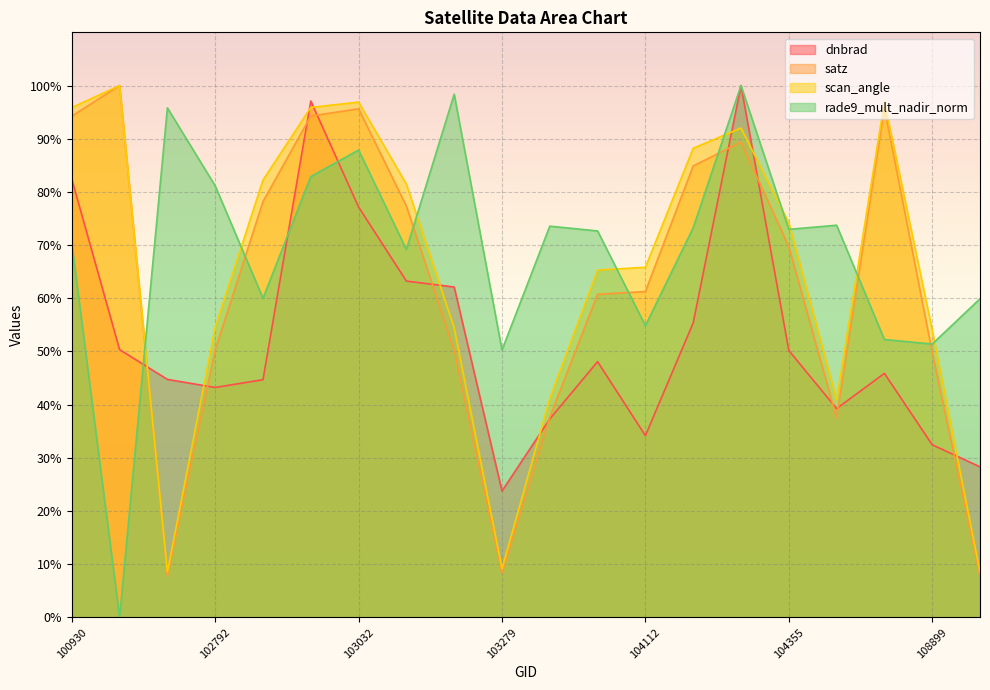

At which category is the sum across all series the highest?

104236